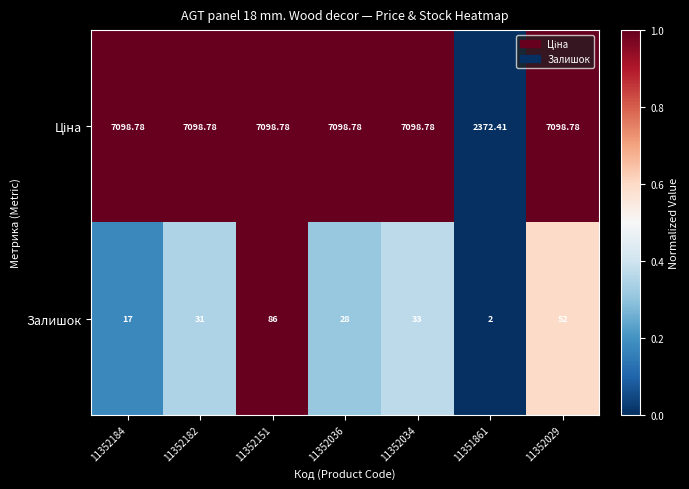

How many data points in Залишок are less than 31?

3